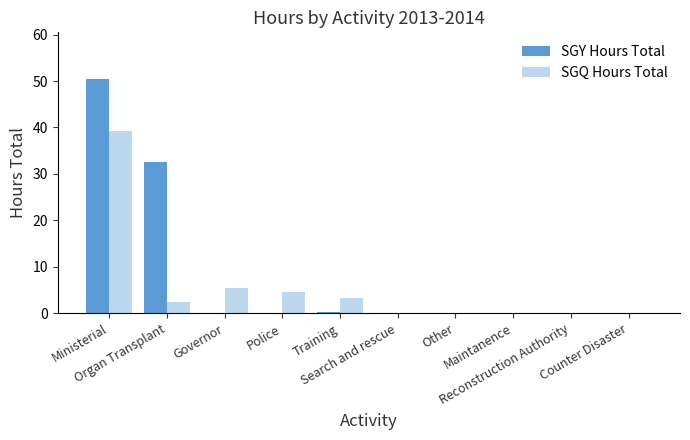

Which series has the largest total across all categories?

SGY Hours Total